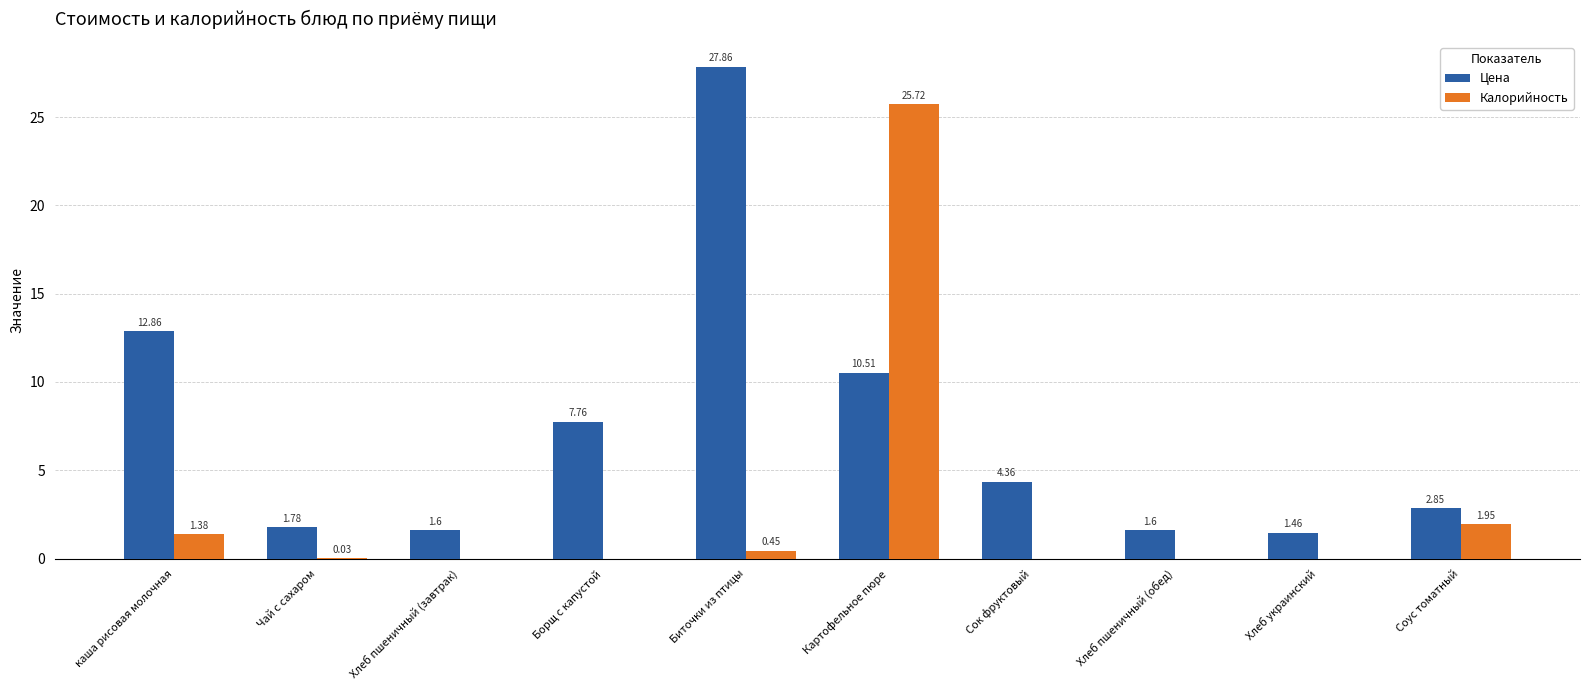

Where does the Цена series first go above 4?

каша рисовая молочная